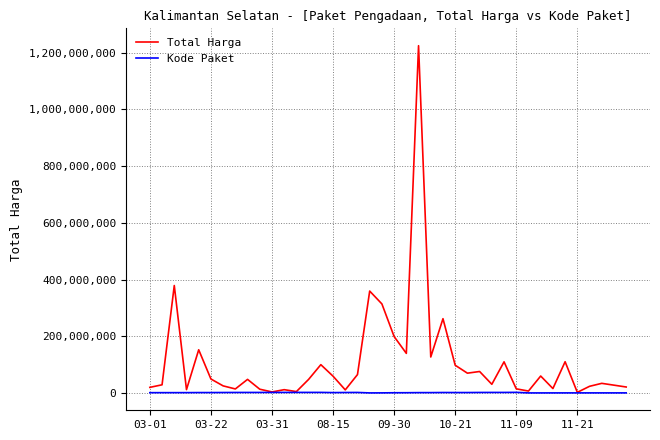

True or false: Total Harga has more than 2 interior local peaks.

True